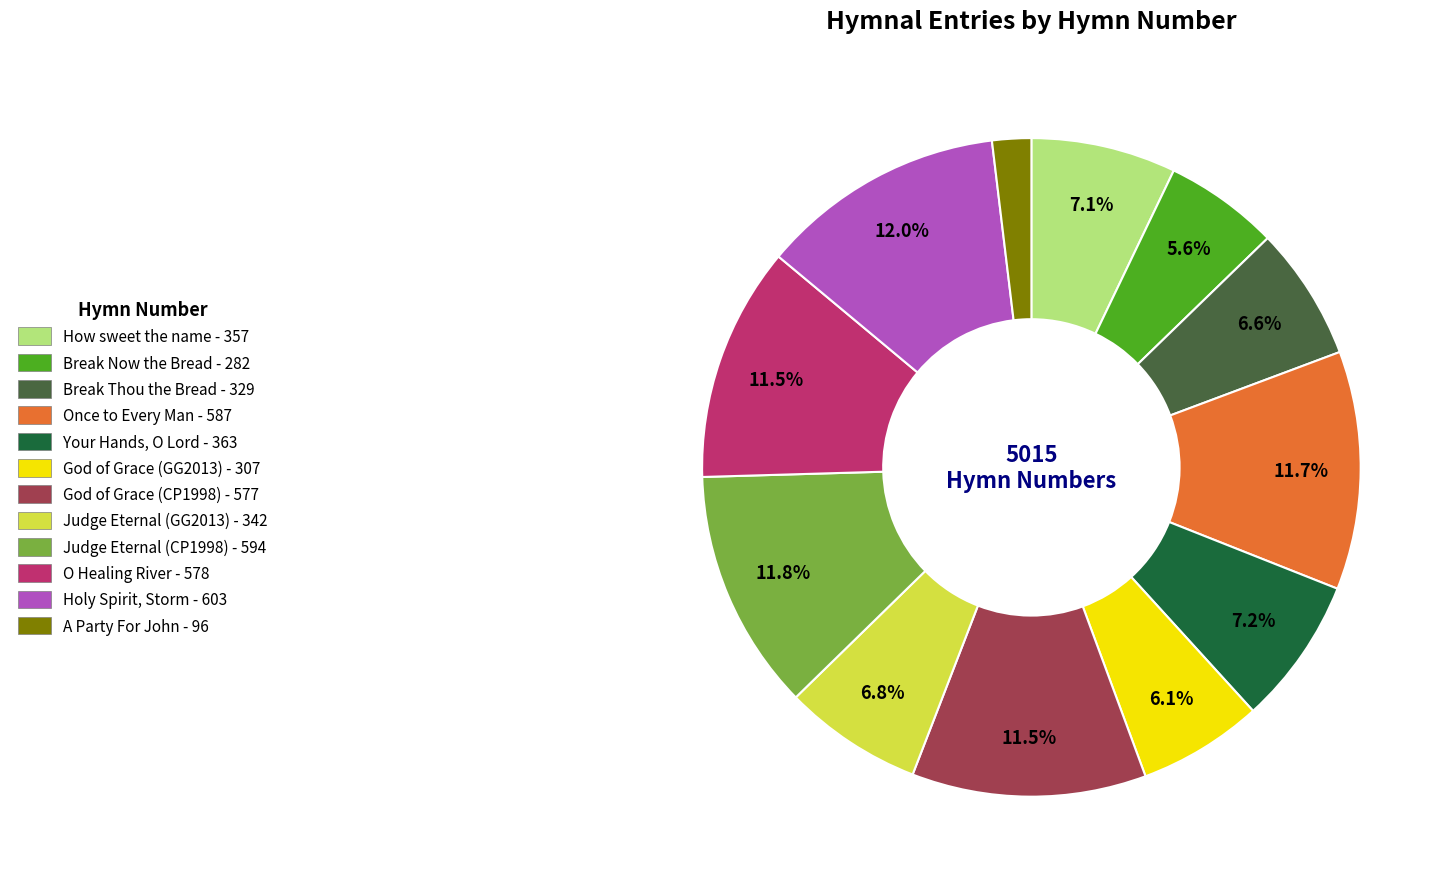

Is there any slice that represents more than half of the pie?

No